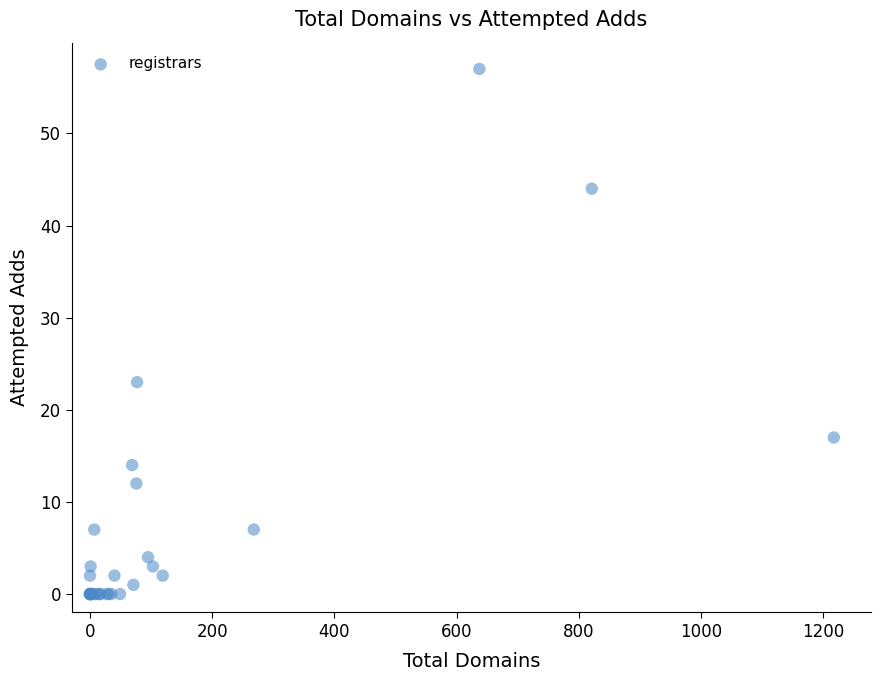

What Y value in the scatter plot is closest to 28?

23